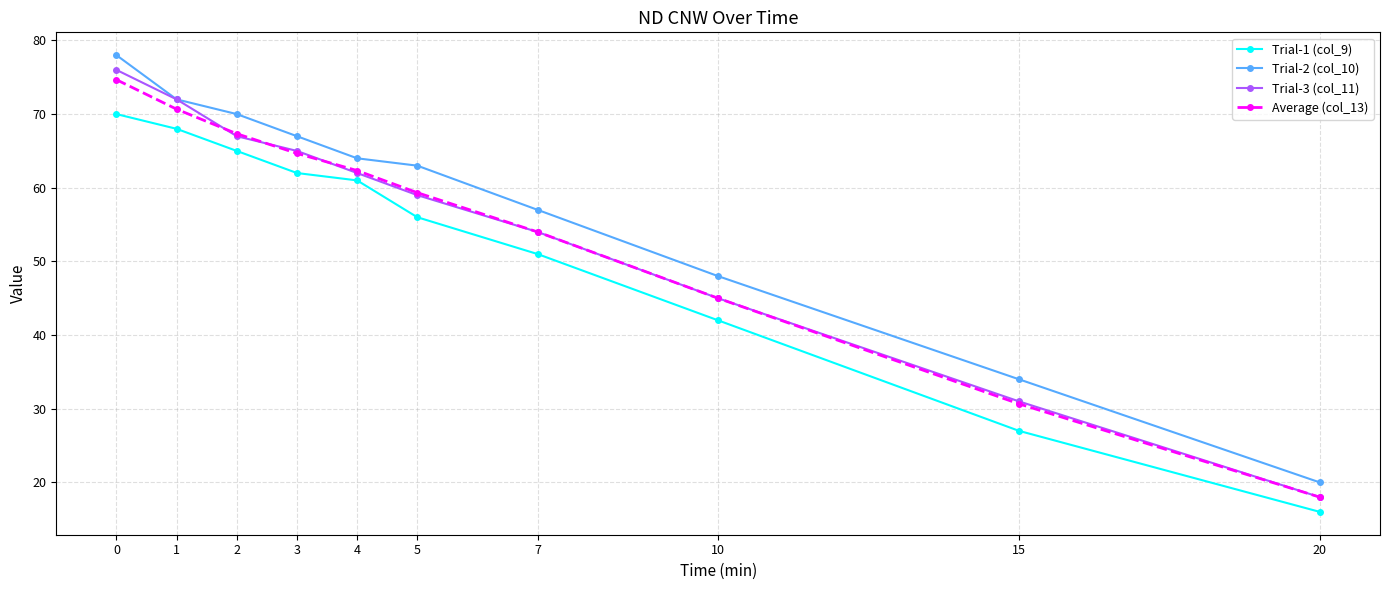

What is the difference between the maximum and minimum values in the Trial-3 (col_11) series?

58.0